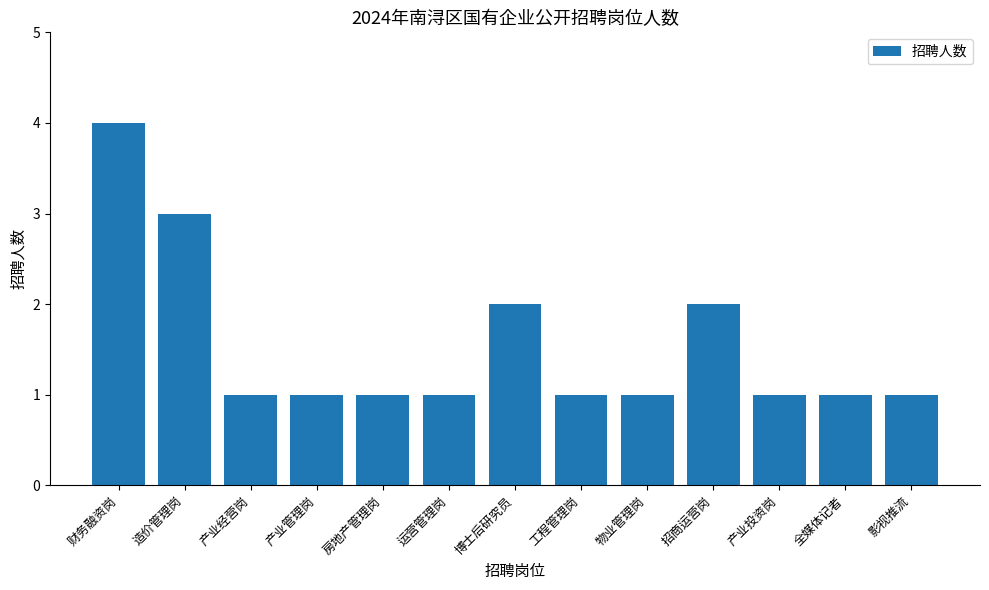

What is the minimum value shown in the chart?

1